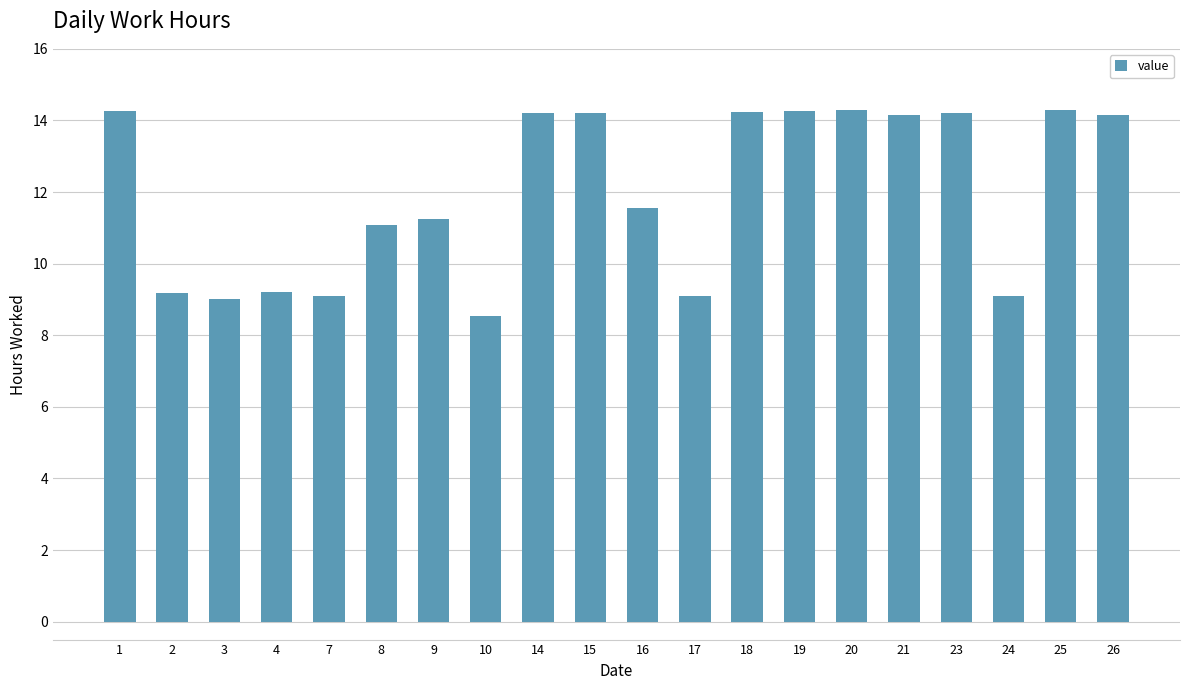

Is it true that the value at 10 is 11.7?

False